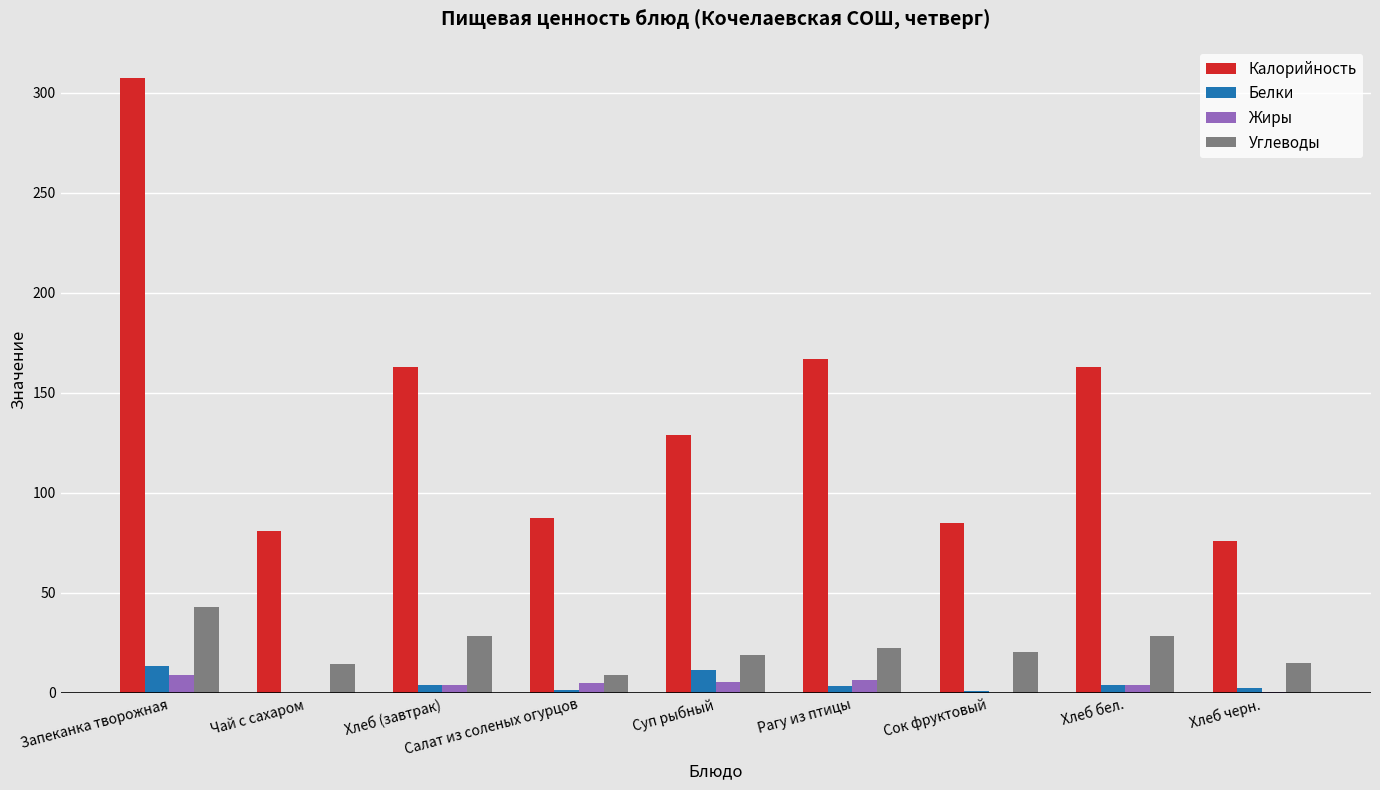

What is the maximum value for Калорийность?

307.5